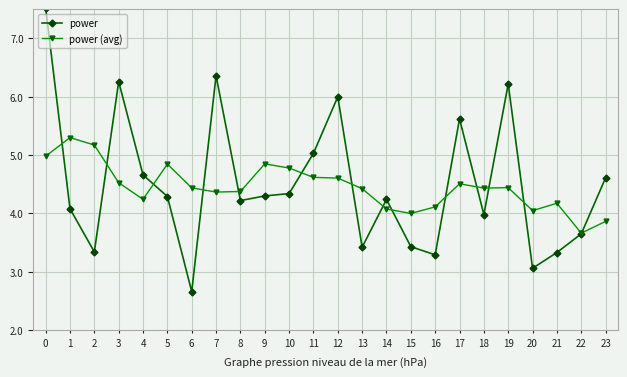

What is the maximum value for power (avg)?

5.3